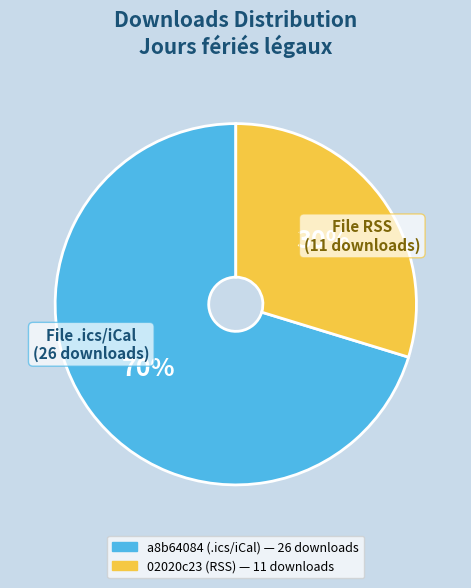

To the nearest percent, what is the average slice percentage?

50%